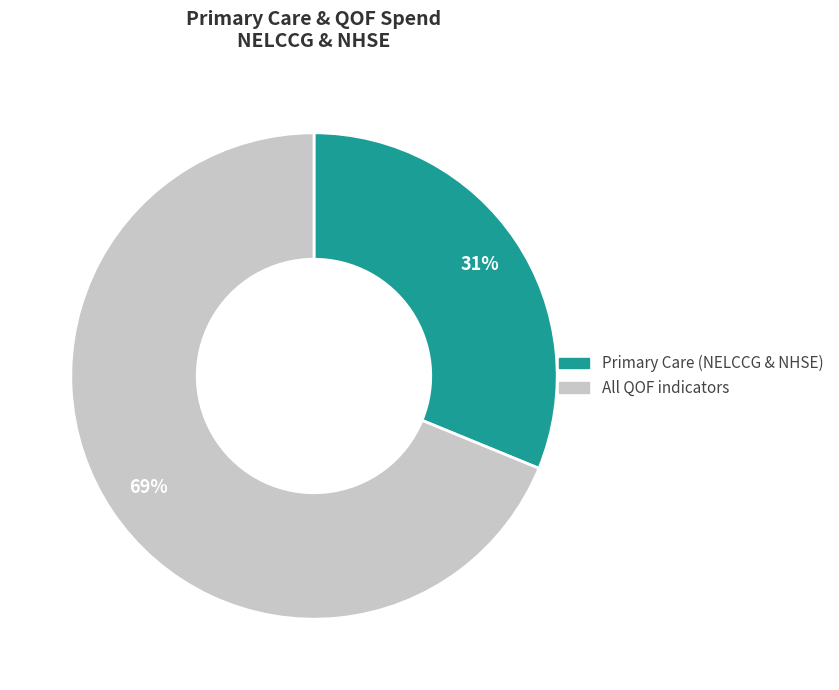

To the nearest percent, what is the average slice percentage?

50%